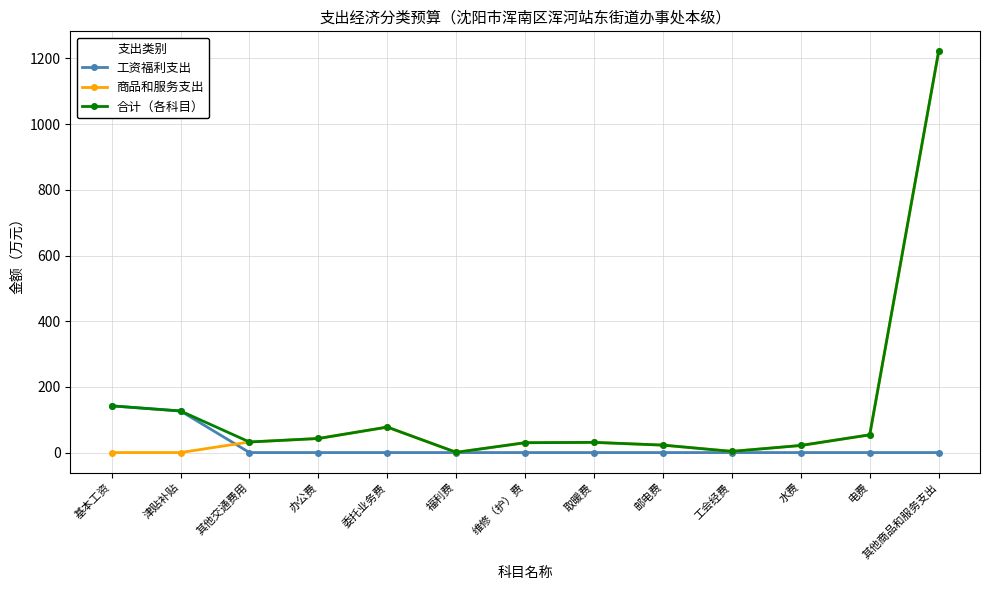

How many lines are shown in the chart?

3